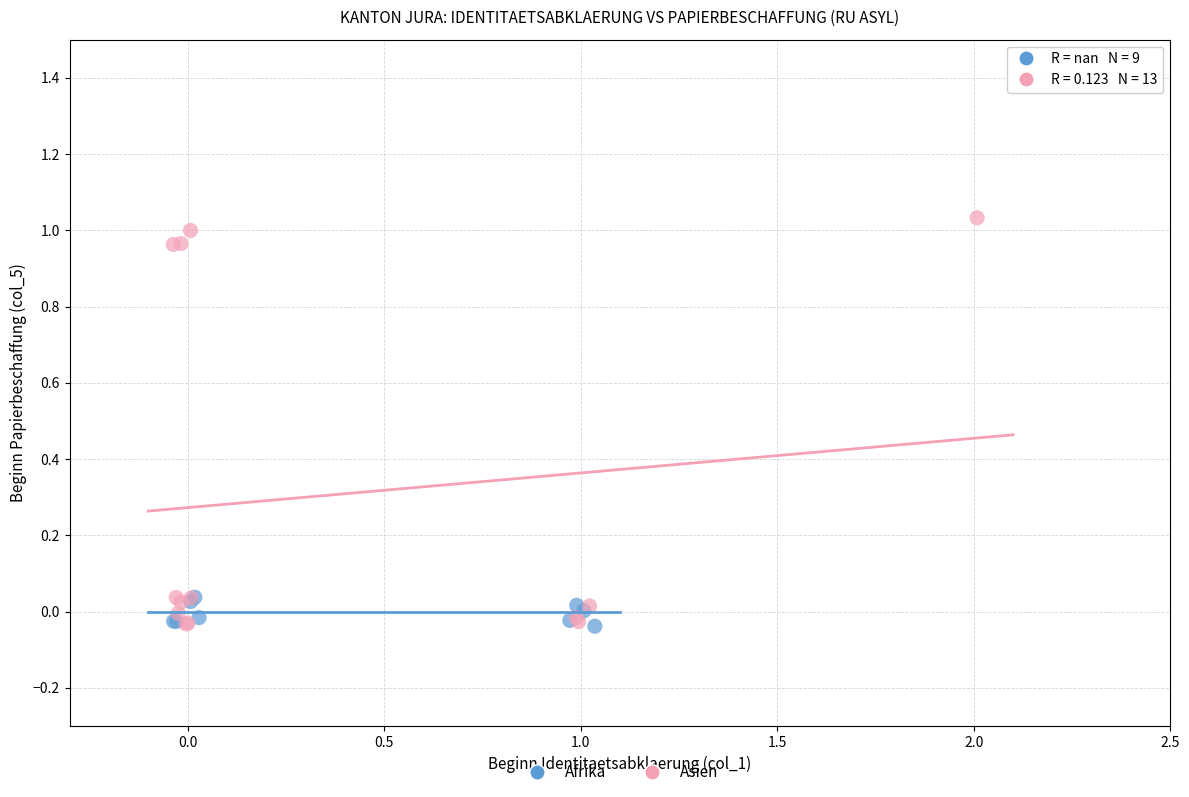

Which series has the widest spread of Y values?

Asien